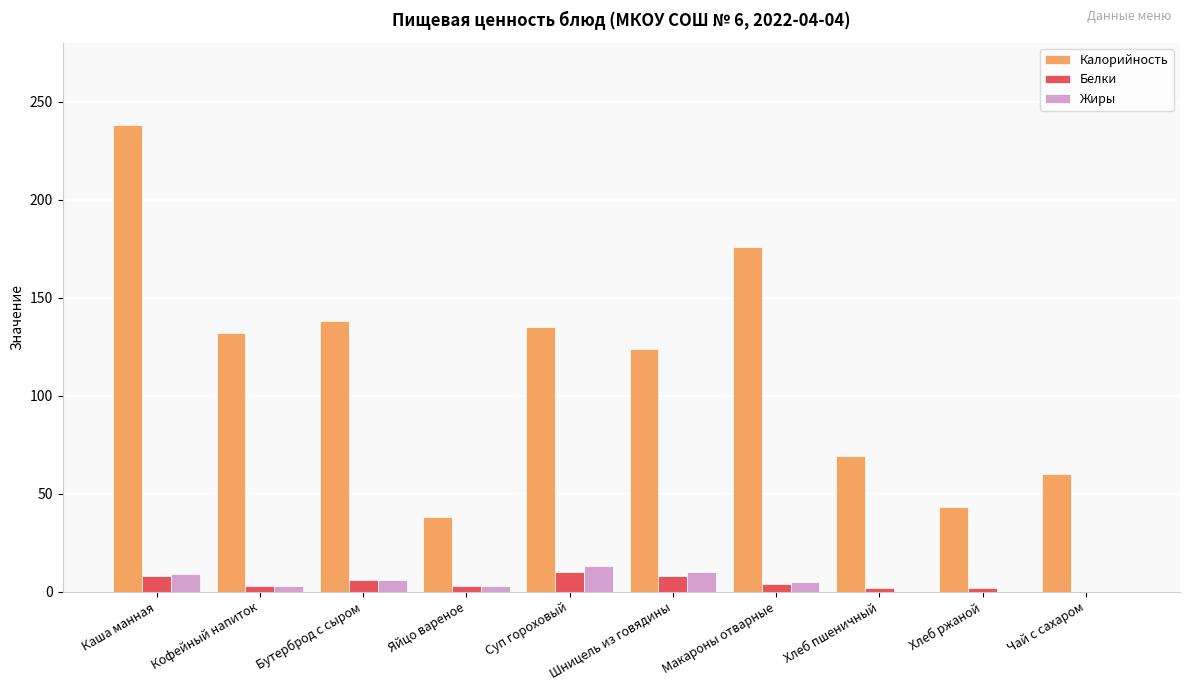

What is the difference between the Жиры values at Кофейный напиток and Хлеб пшеничный?

3